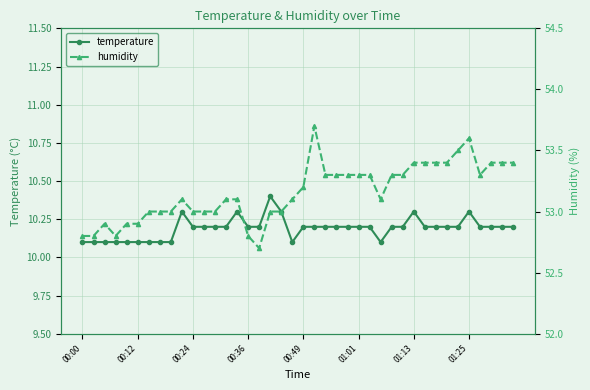

How many interior local valleys does the temperature series have?

2